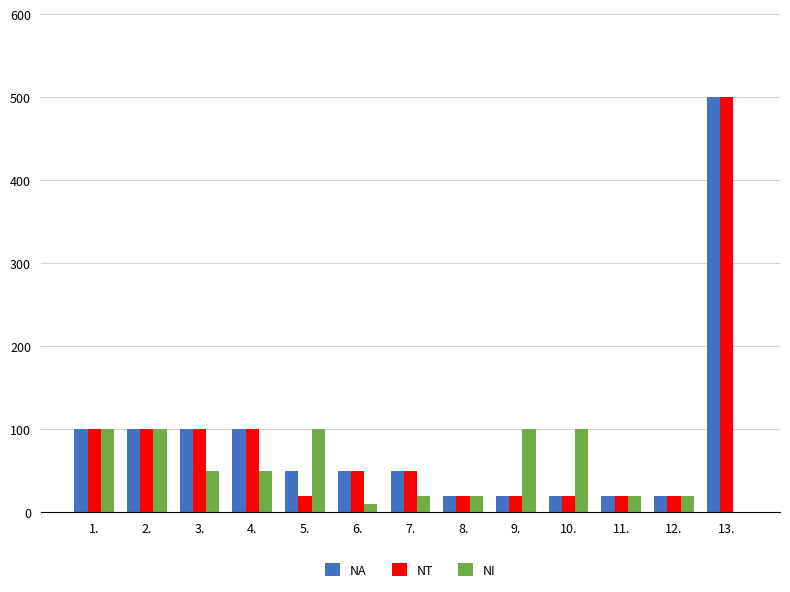

Which series changed the most between 1. and 4.?

NI